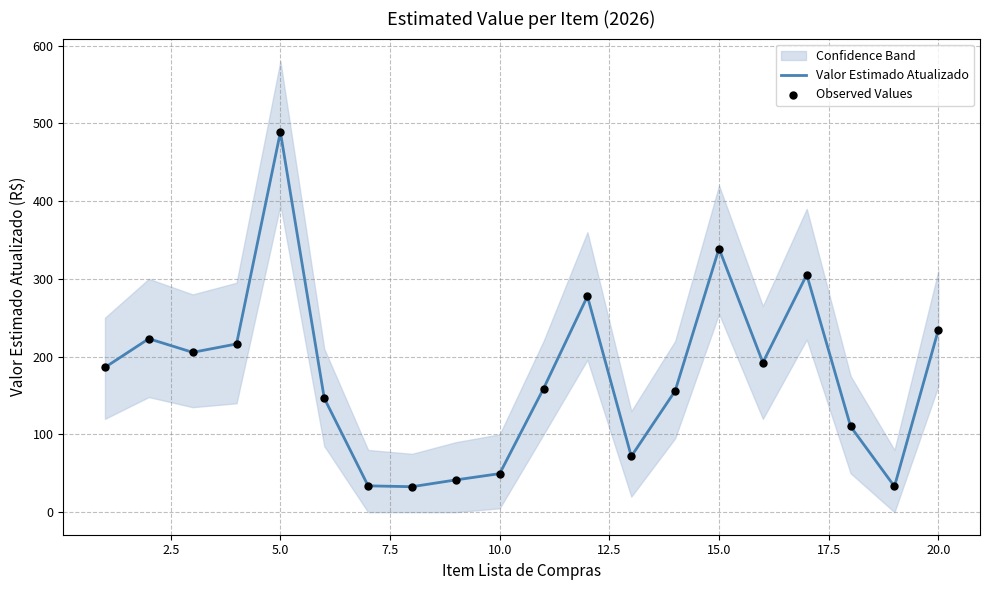

What is the lowest value of the Valor Estimado Atualizado series?

32.8